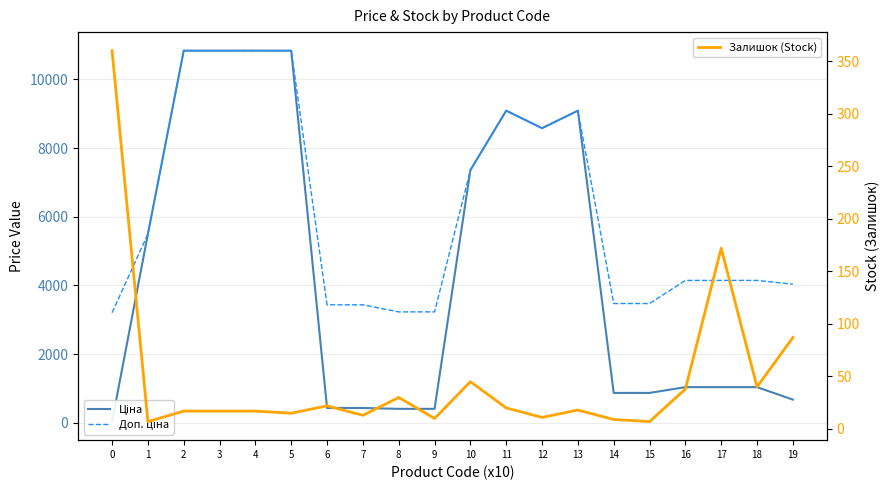

At how many categories does at least one series exceed 4123?

12